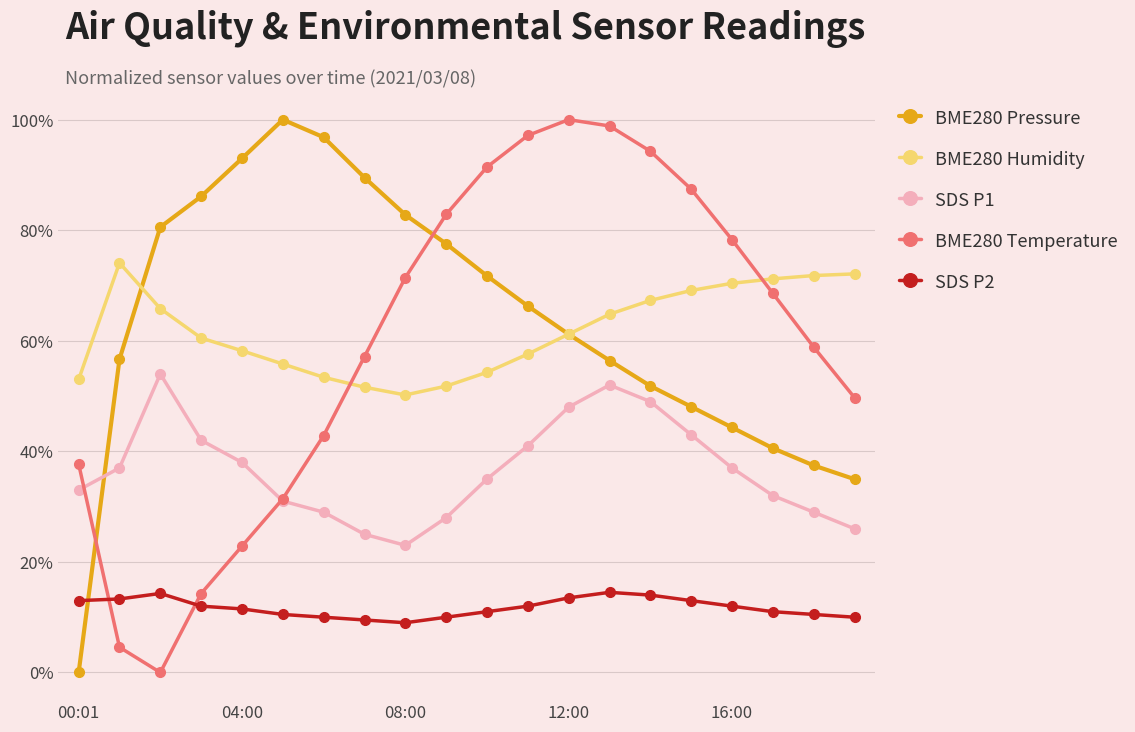

True or false: BME280 Pressure has more than 0 interior local peaks.

True